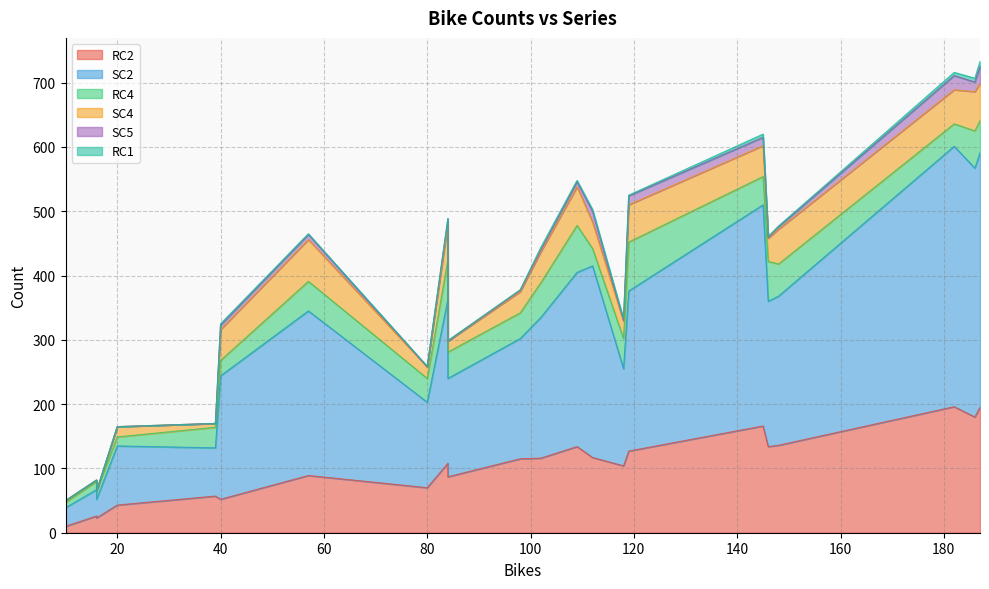

Which has a higher value, 84 or 112?

112